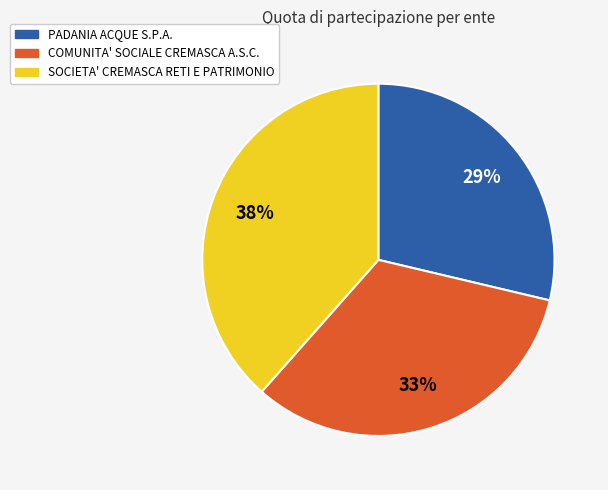

Is there any slice that represents more than half of the pie?

No